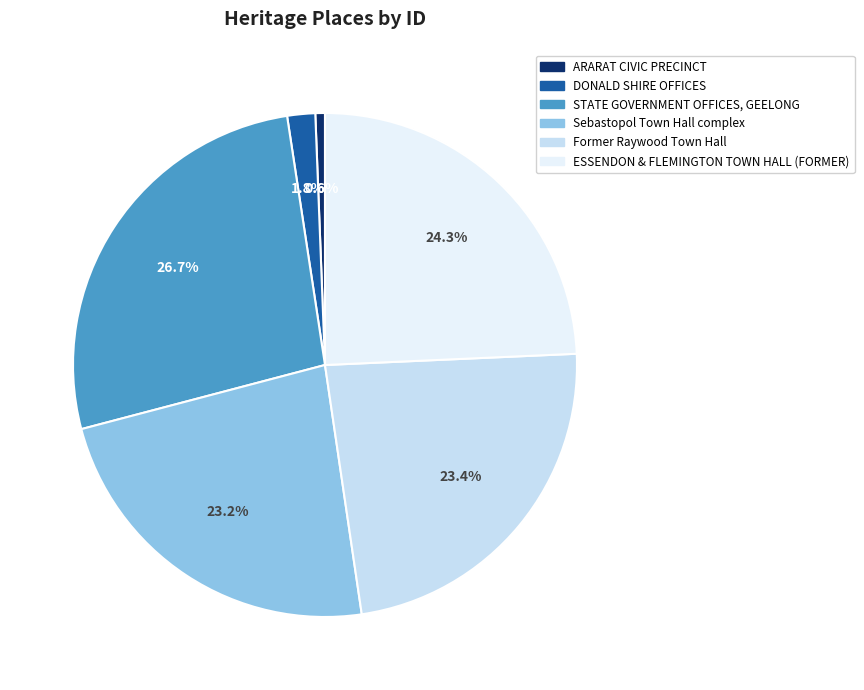

Rank the categories by value from lowest to highest.

ARARAT CIVIC PRECINCT, DONALD SHIRE OFFICES, Sebastopol Town Hall complex, Former Raywood Town Hall, ESSENDON & FLEMINGTON TOWN HALL (FORMER), STATE GOVERNMENT OFFICES, GEELONG